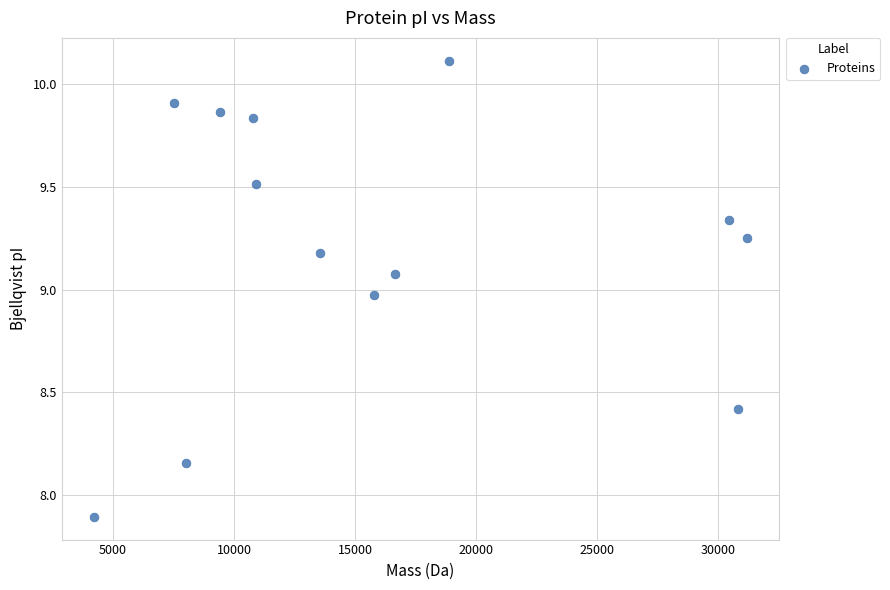

What is the range of X values (max minus min)?

26937.3